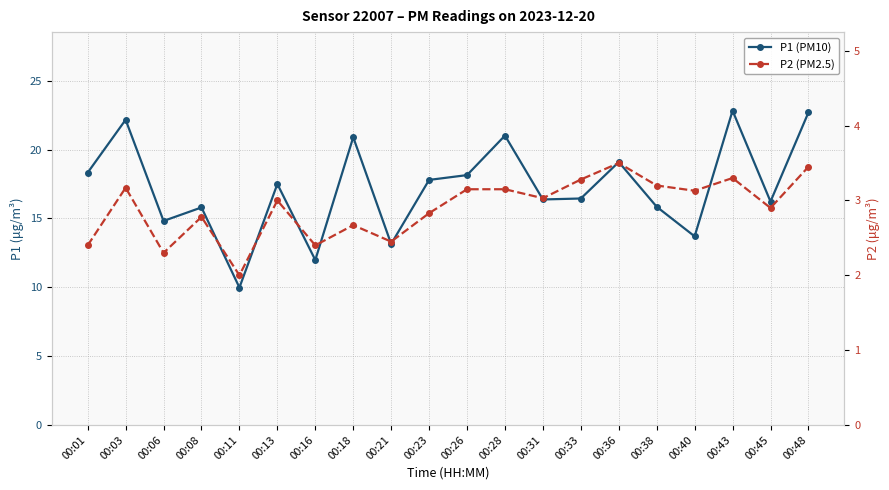

Between 00:11 and 00:13, which series saw the biggest shift?

P1 (PM10)